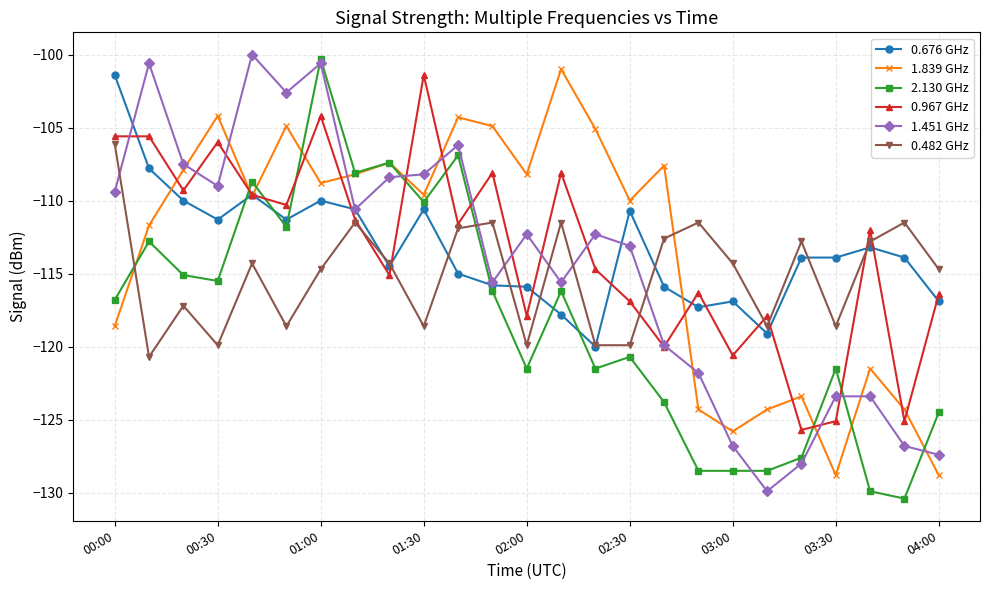

What is the maximum value for 2.130 GHz?

-100.3